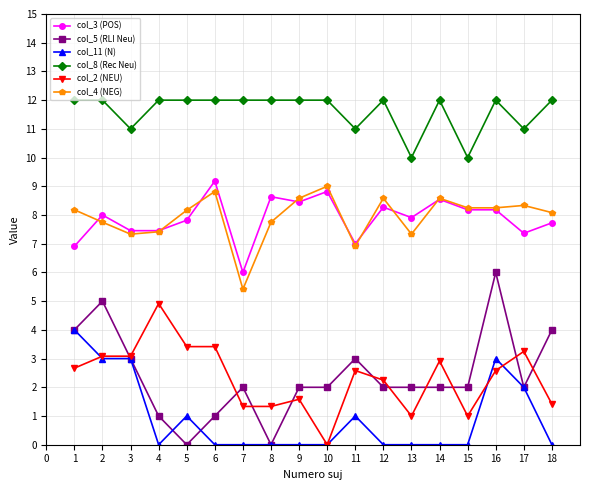

How many lines are shown in the chart?

6